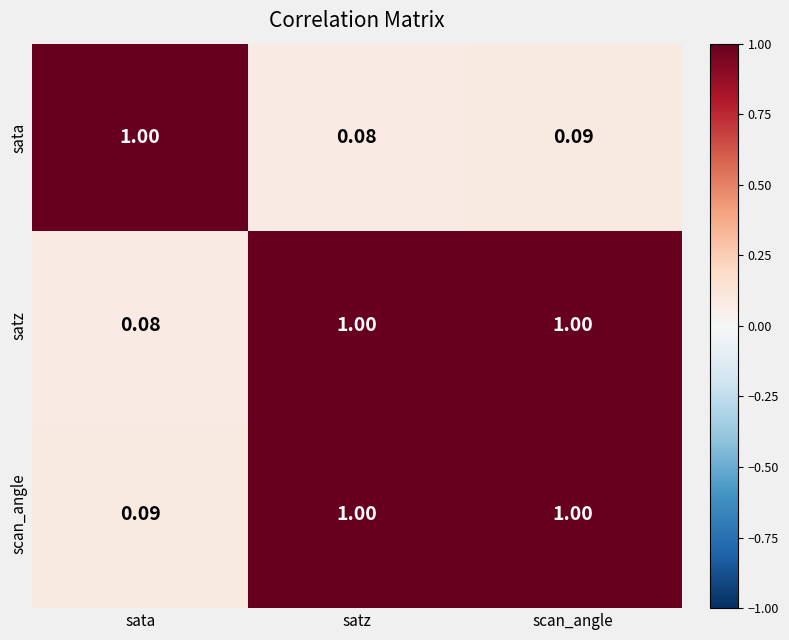

At which label does satz reach its minimum?

sata